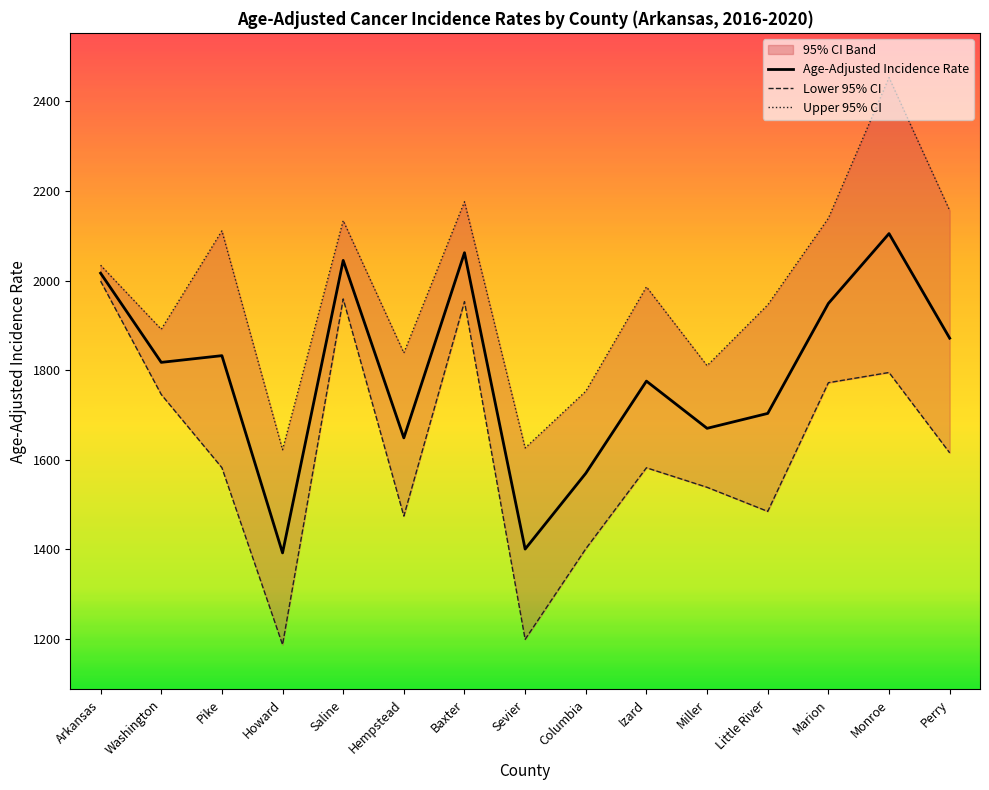

Where is the first local maximum for Age-Adjusted Incidence Rate?

Pike